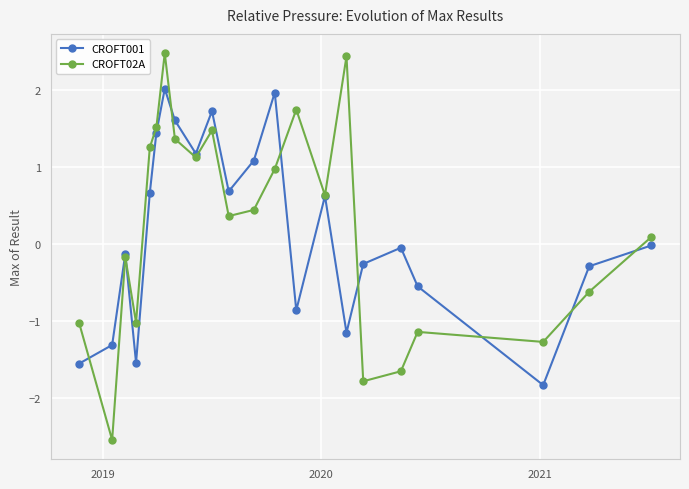

What is the value of the CROFT02A point at the 22nd from the left?

0.1